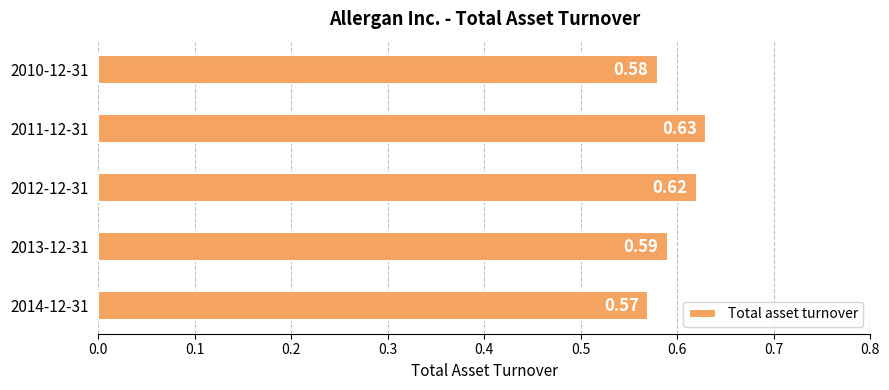

How many series are shown in this chart?

1